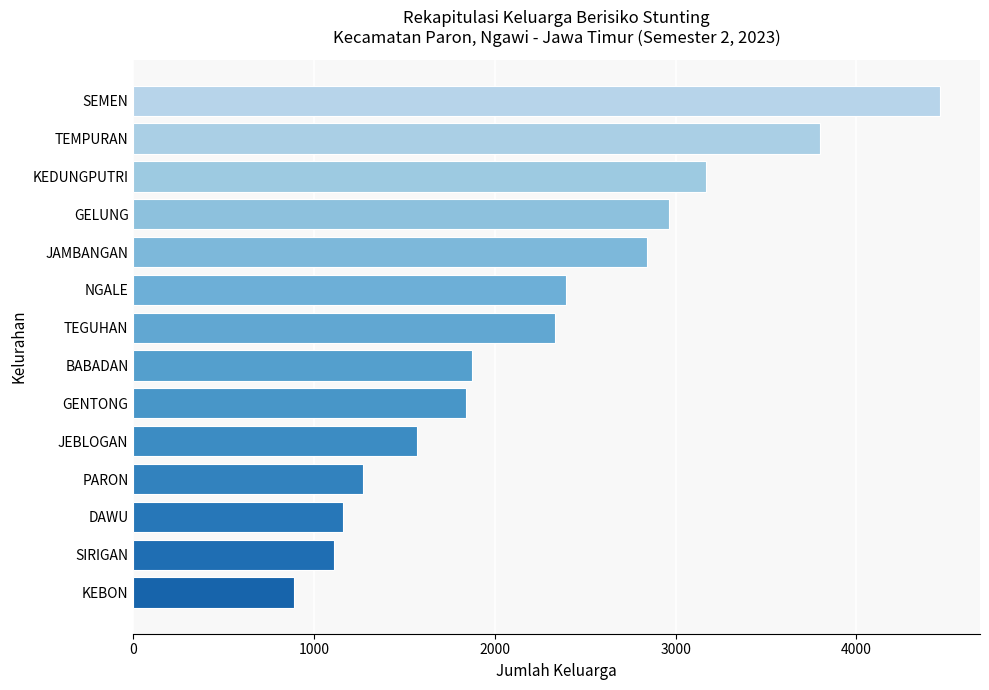

Where is the data nearest to the value 2675?

JAMBANGAN